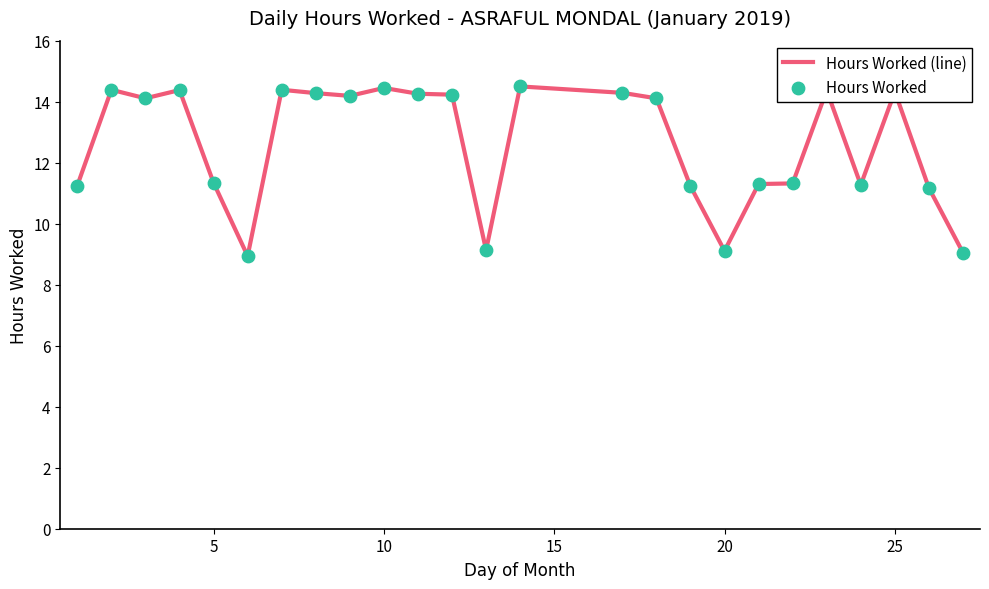

What is the smallest value displayed?

8.9